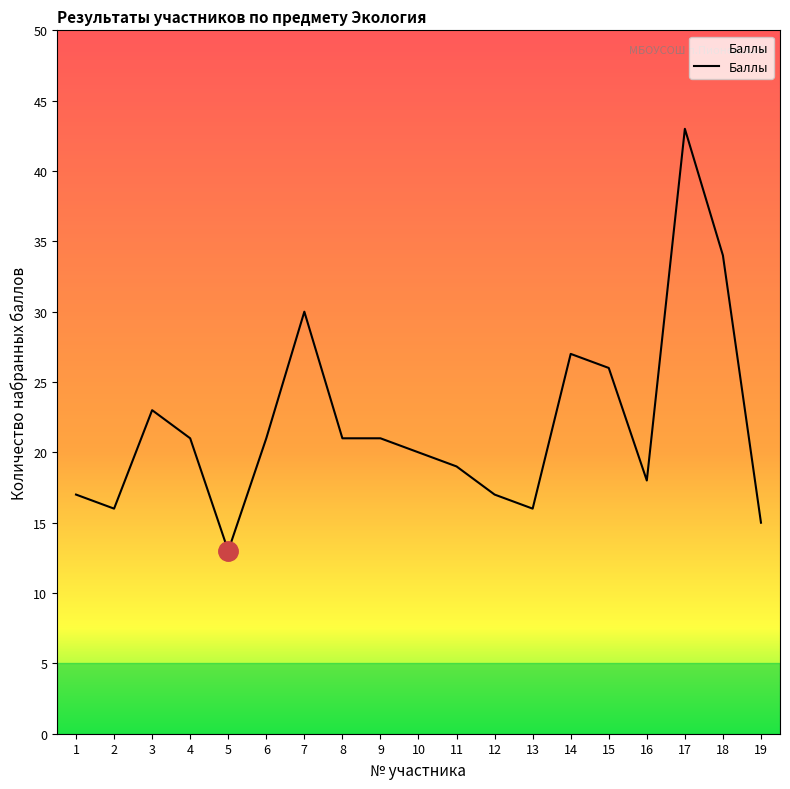

Which category has the highest value across all series?

17